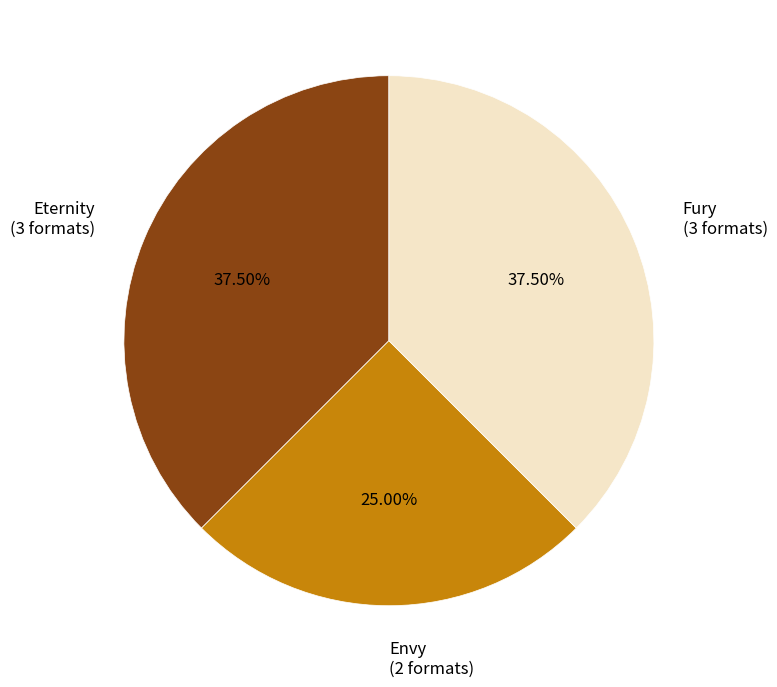

Is there a majority slice in this chart?

No